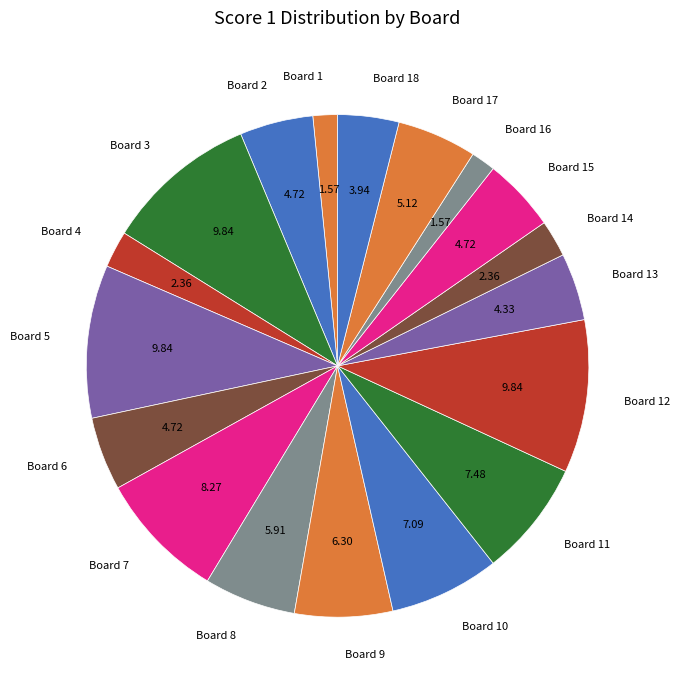

Between Board 6 and Board 10, which is larger?

Board 10